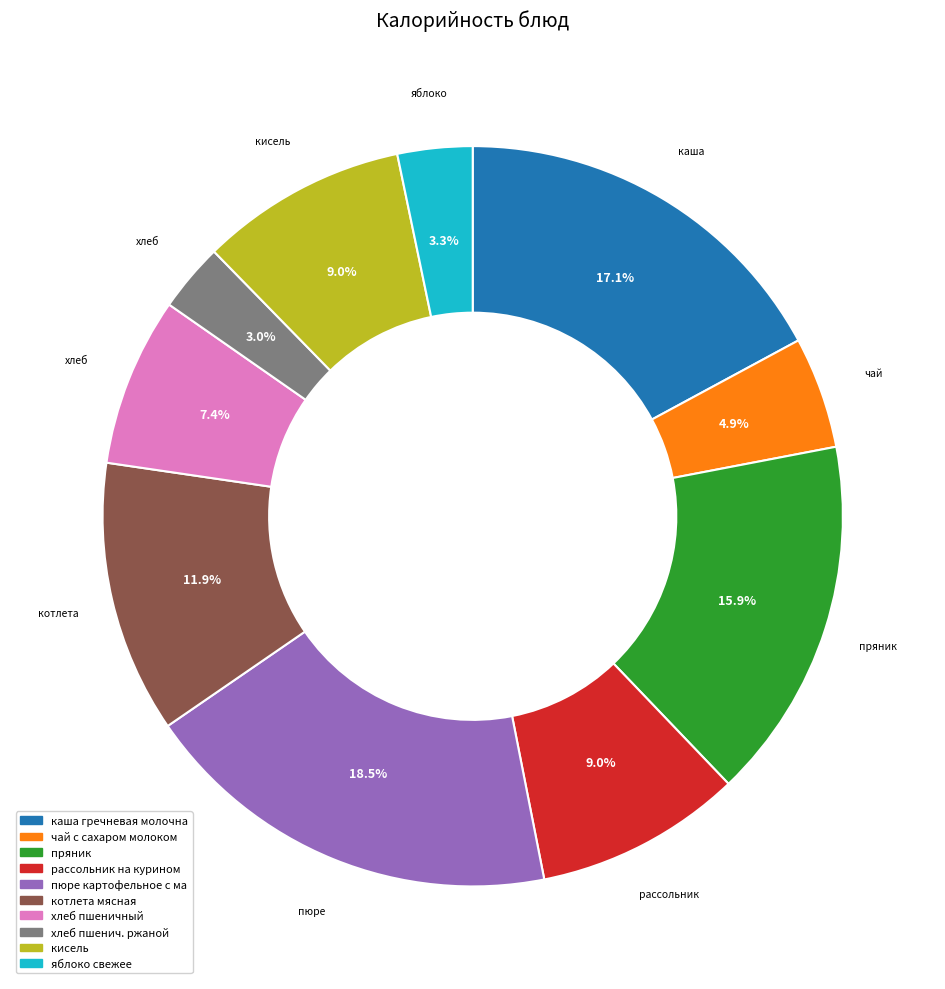

Does any single category account for the majority?

No